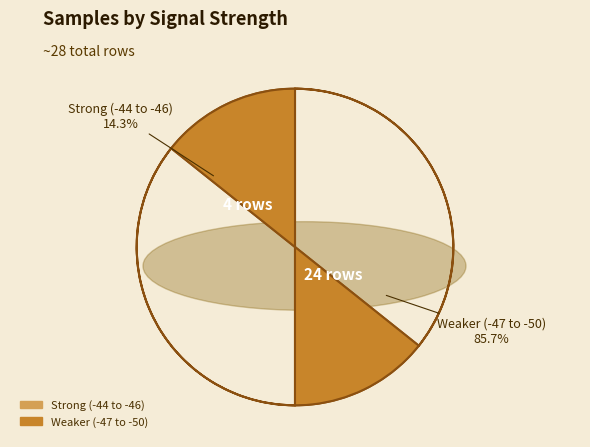

Which has a higher value, -47 or -50?

-50